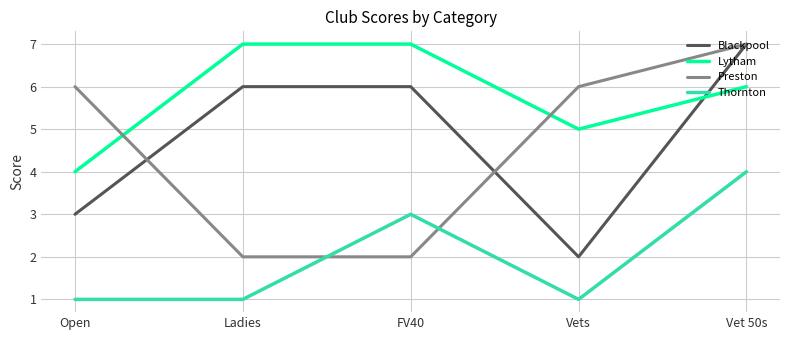

How many lines are shown in the chart?

4